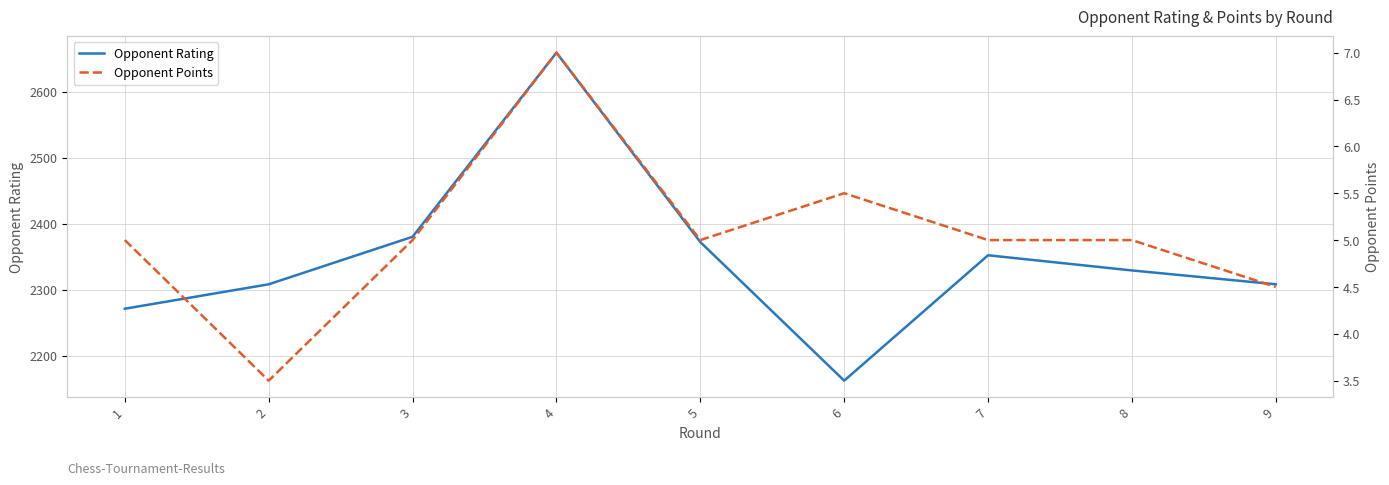

Reading left to right, list all the values displayed in this chart.

Opponent Rating: 1=2271.0	2=2308.0	3=2380.0	4=2659.0	5=2372.0	6=2162.0	7=2352.0	8=2329.0	9=2308.0
Opponent Points: 1=5.0	2=3.5	3=5.0	4=7.0	5=5.0	6=5.5	7=5.0	8=5.0	9=4.5